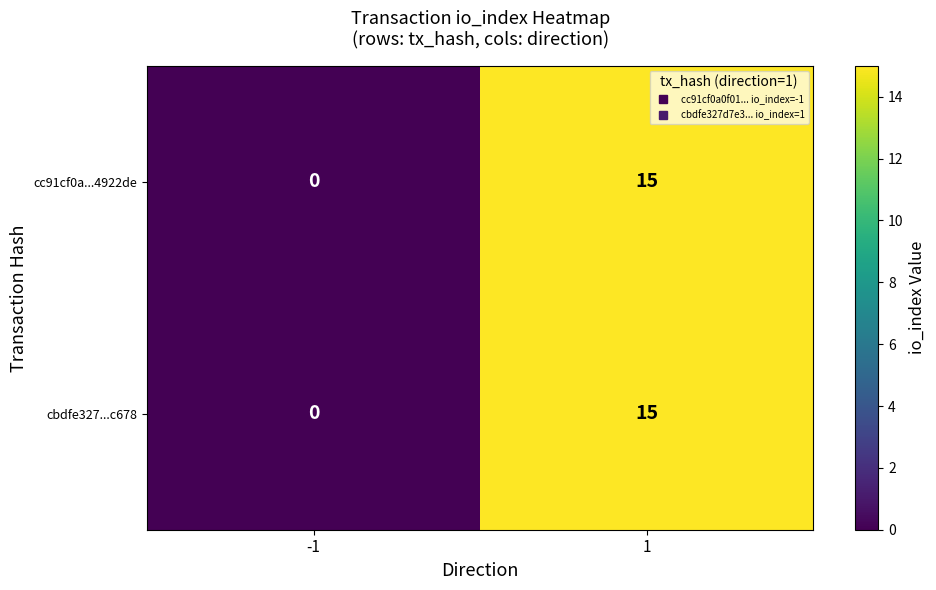

The value of cc91cf0a...4922de at 1 is 10. True or false?

False